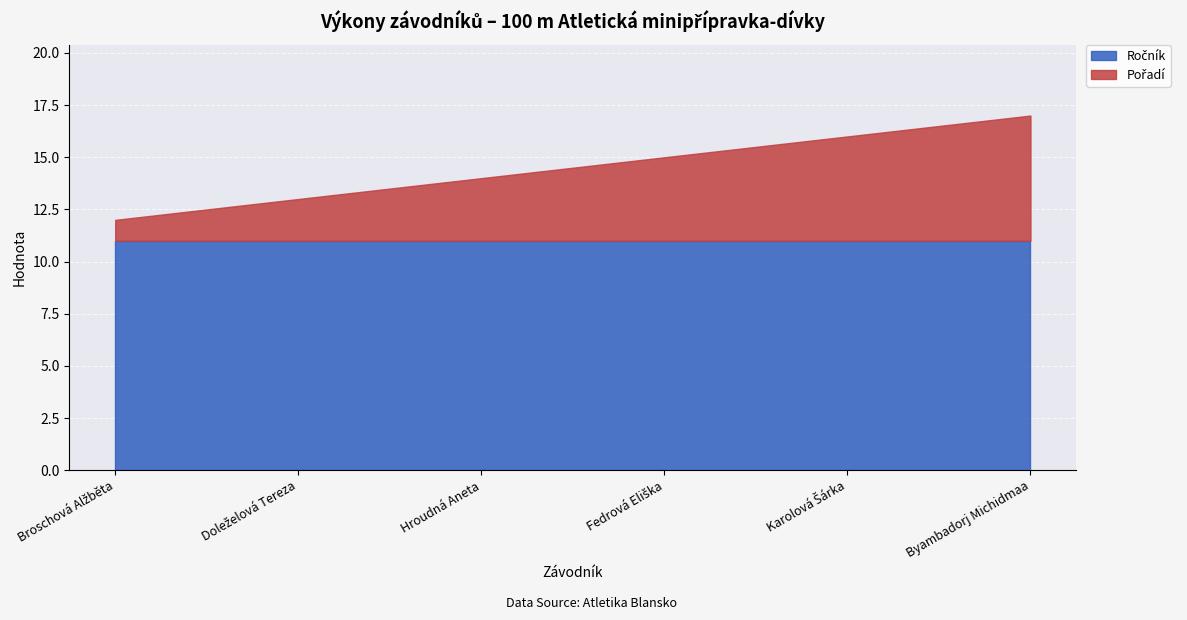

How many categories are shown in the chart?

6